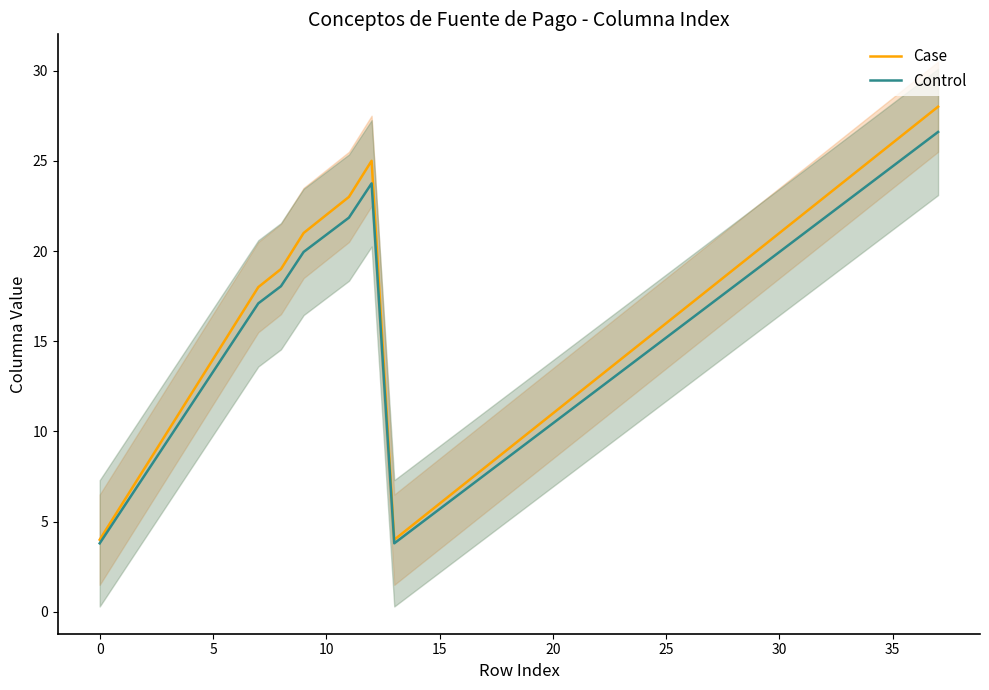

Is the value of Case at 11 greater than the value of Control at 27?

Yes